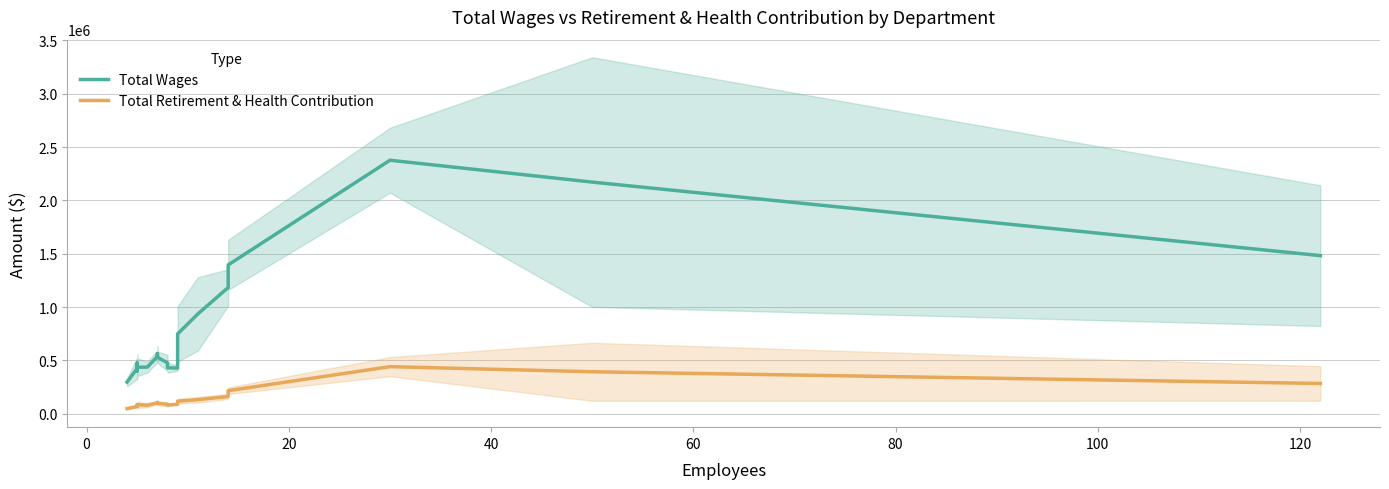

At how many categories does at least one series exceed 1661141?

2